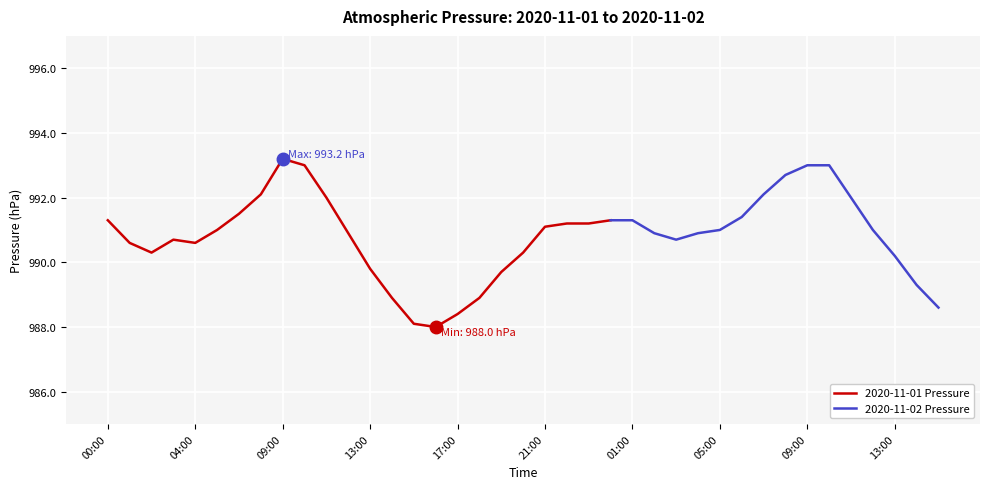

Reading left to right, extract all data points from this chart.

00:00=991.3	01:00=990.6	02:00=990.3	03:00=990.7	04:00=990.6	05:00=991.0	06:00=991.5	07:00=992.1	09:00=993.2	10:00=993.0	11:00=992.0	12:00=990.9	13:00=989.8	14:00=988.9	15:00=988.1	16:00=988.0	17:00=988.4	18:00=988.9	19:00=989.7	20:00=990.3	21:00=991.1	22:00=991.2	23:00=991.2	00:00=991.3	01:00=991.3	02:00=990.9	03:00=990.7	04:00=990.9	05:00=991.0	06:00=991.4	07:00=992.1	08:00=992.7	09:00=993.0	10:00=993.0	11:00=992.0	12:00=991.0	13:00=990.2	14:00=989.3	15:00=988.6